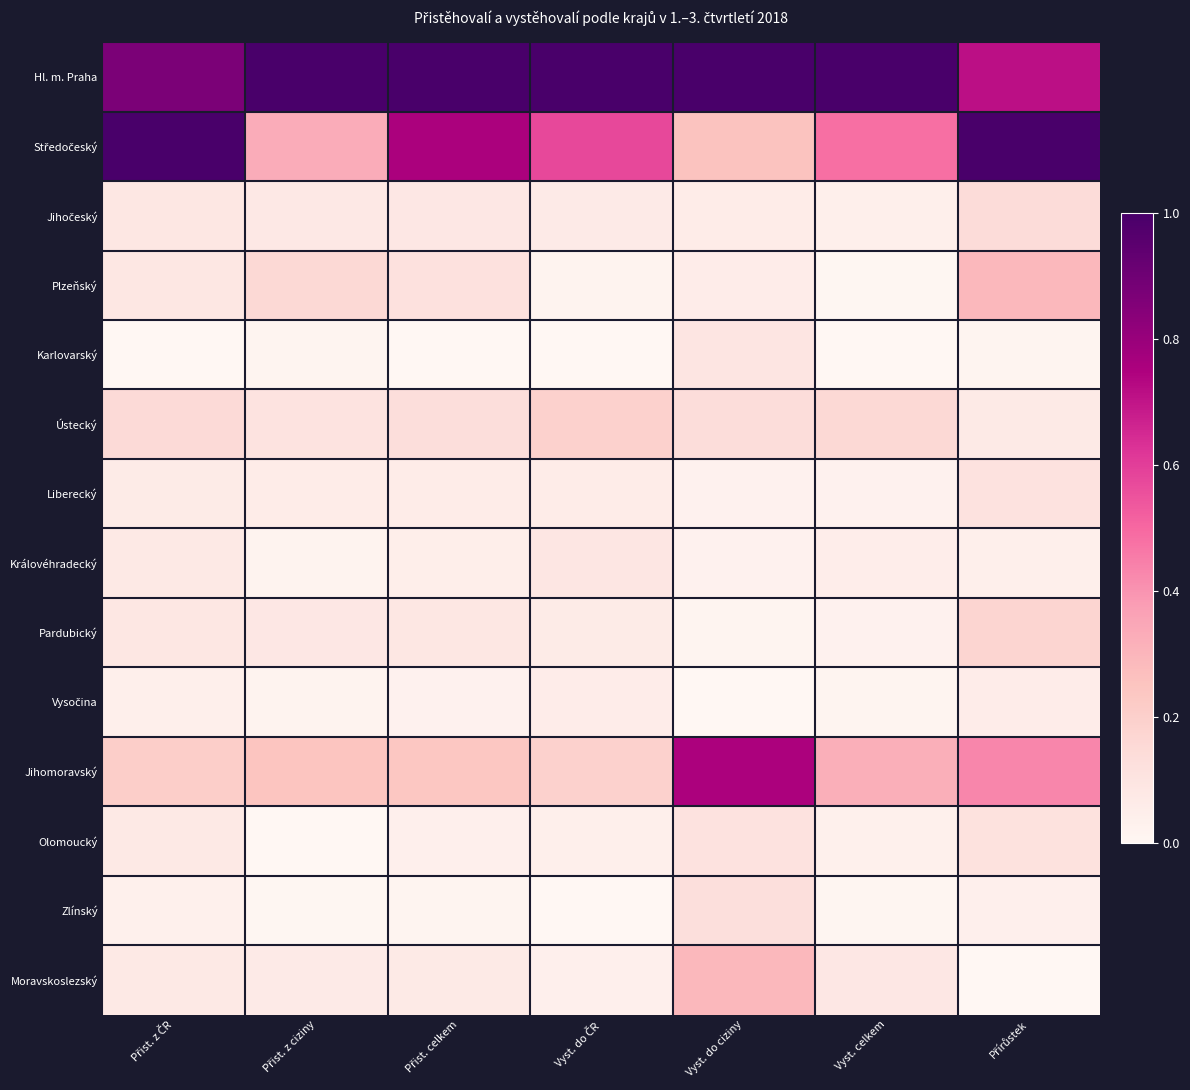

At which category is the sum across all series the highest?

Přírůstek